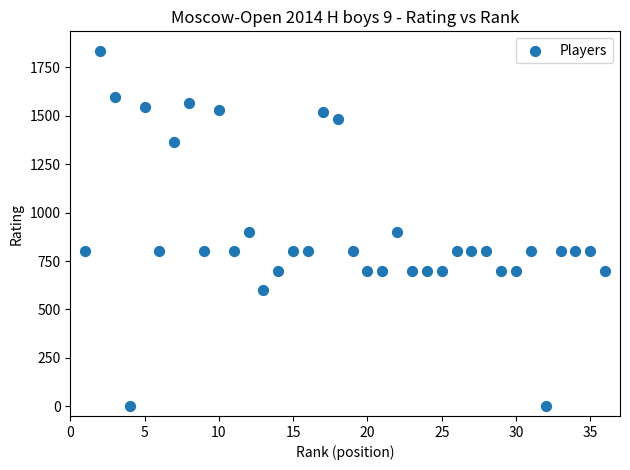

What is the range of X values (max minus min)?

35